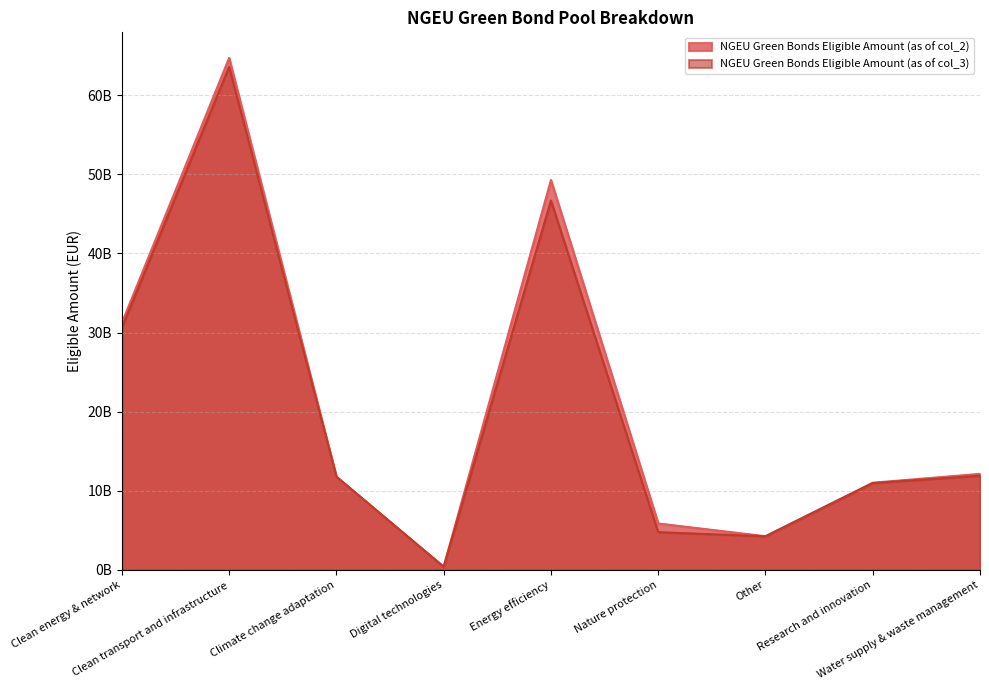

What is the difference between the maximum and second lowest values in the NGEU Green Bonds Eligible Amount (as of col_2) series?

60437837925